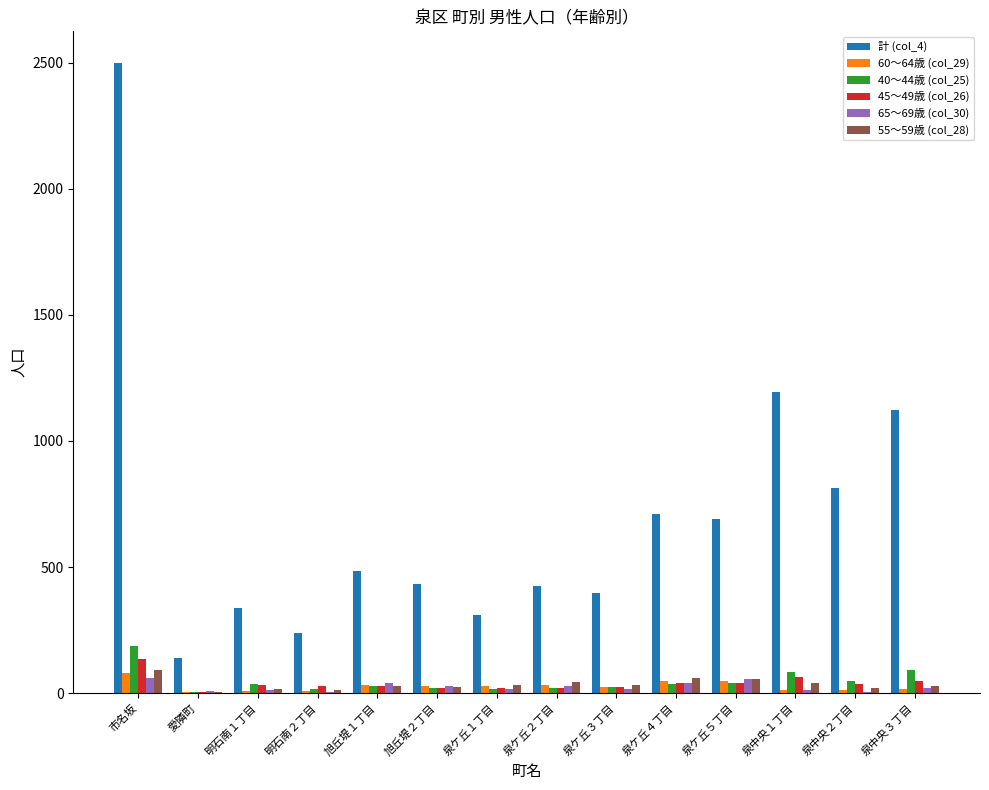

What are all the series names shown in the legend?

計 (col_4), 60～64歳 (col_29), 40～44歳 (col_25), 45～49歳 (col_26), 65～69歳 (col_30), 55～59歳 (col_28)